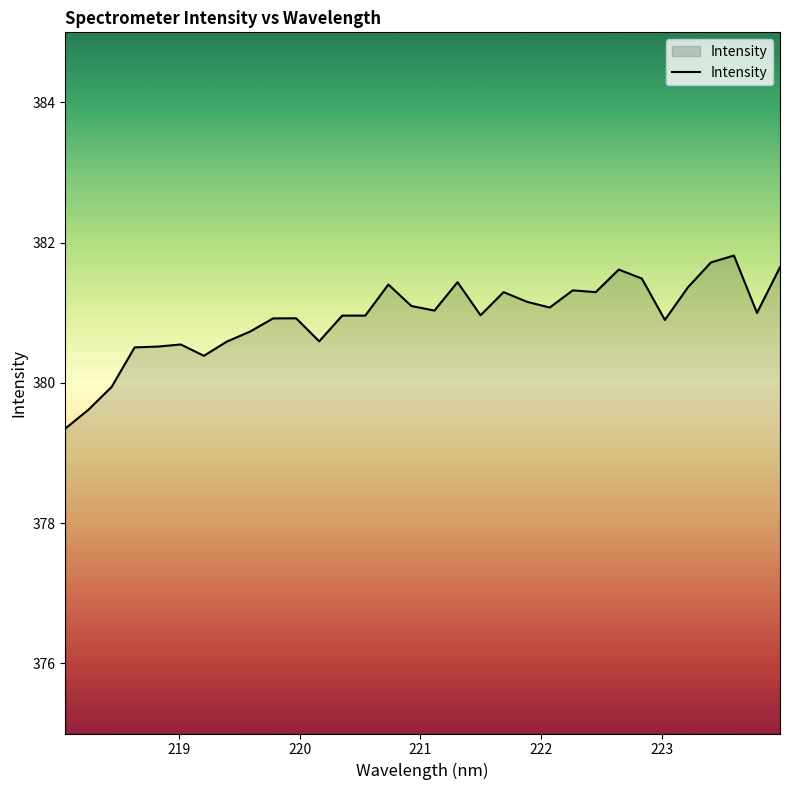

What is the greatest value displayed?

381.8